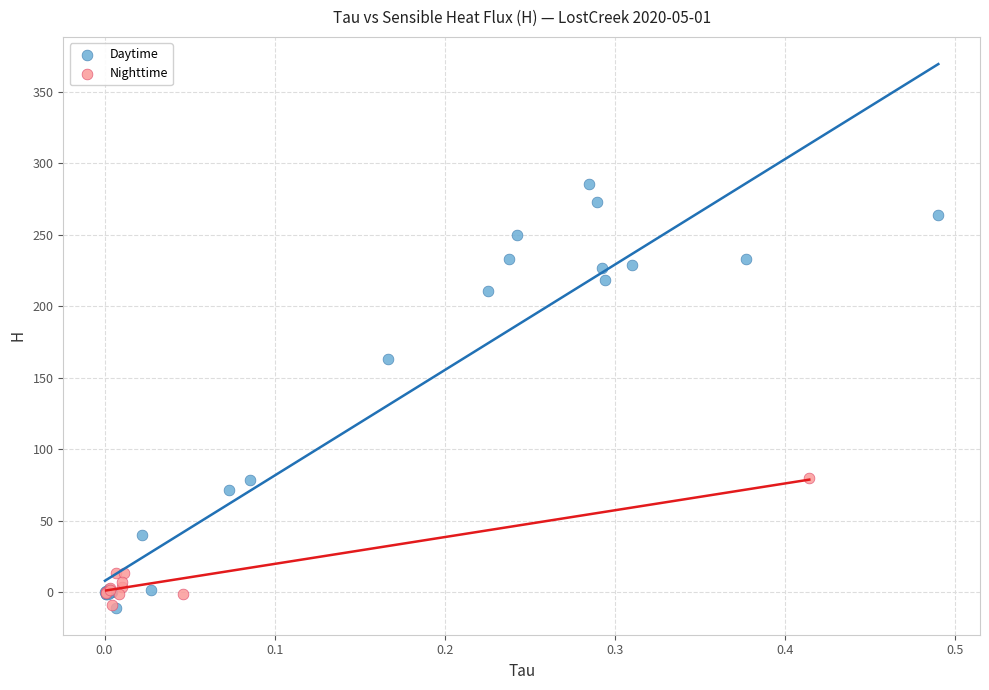

Which series reaches the maximum Y coordinate?

Daytime